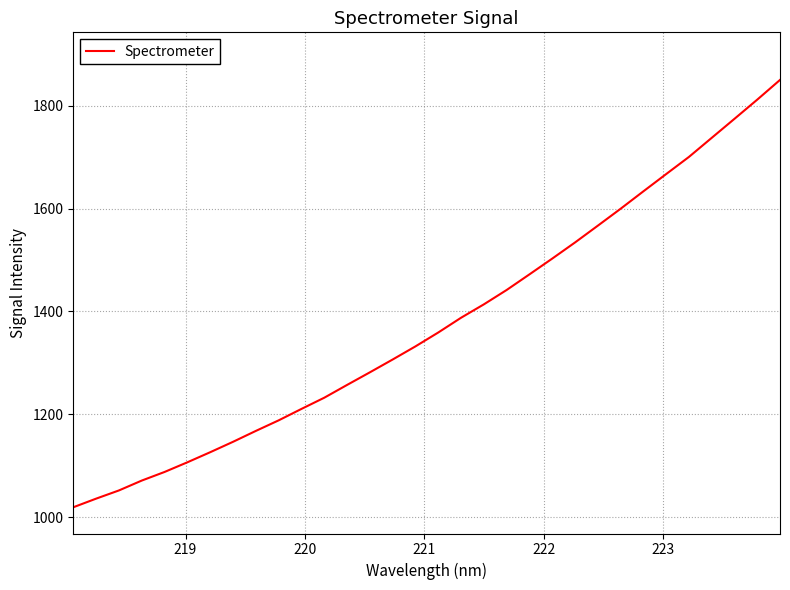

What is the difference between the maximum and minimum values?

830.4